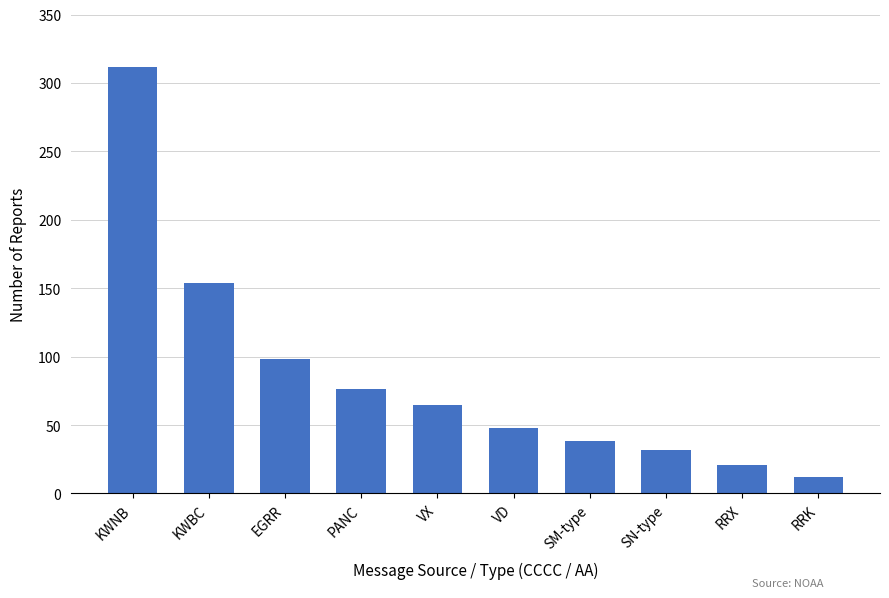

Is it true that the value at PANC is 130?

False